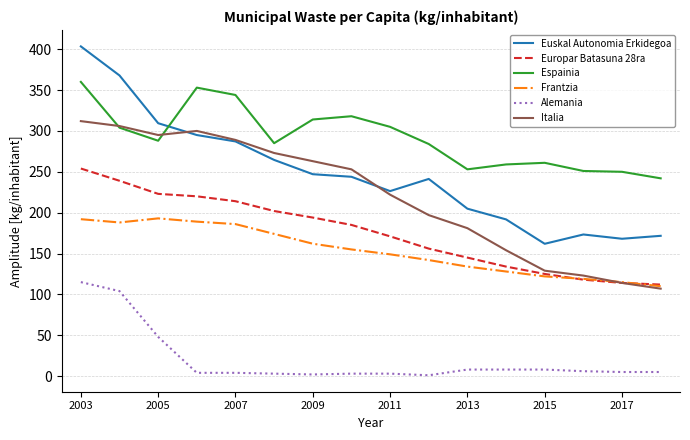

Which series has the largest range (max minus min)?

Euskal Autonomia Erkidegoa